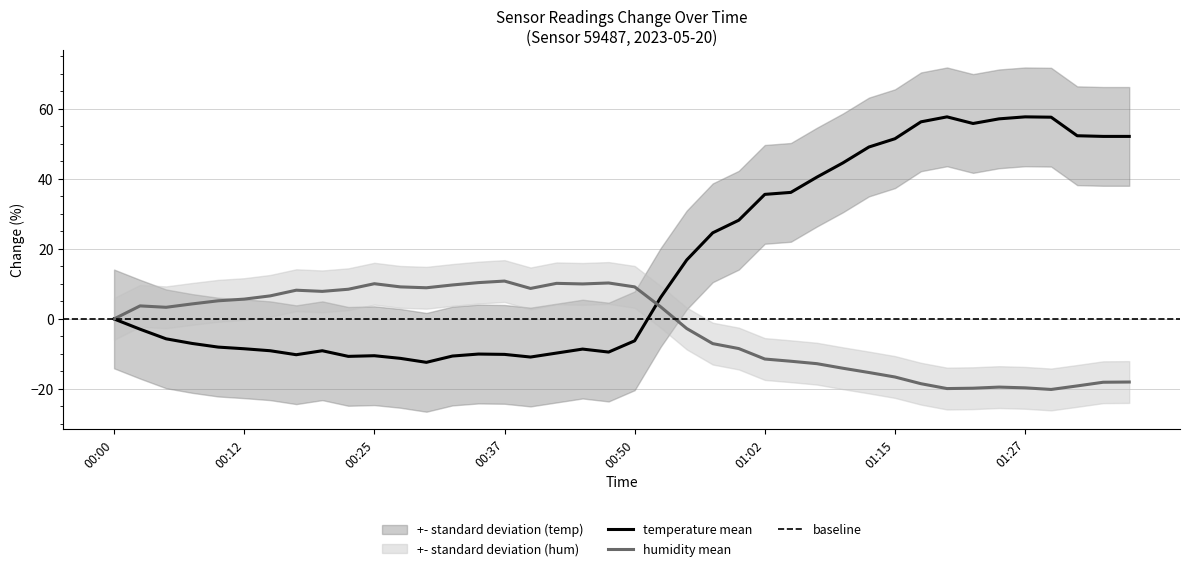

True or false: humidity has more than 2 interior local peaks.

True